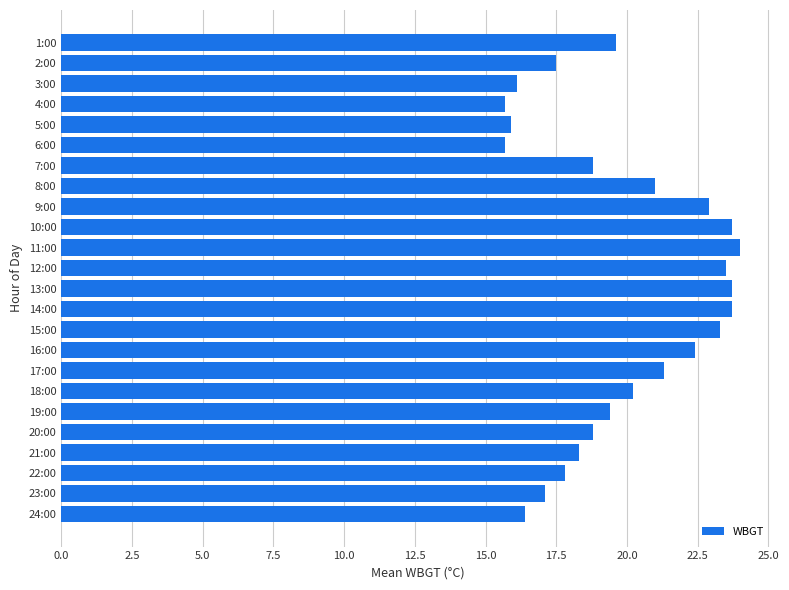

True or false: the data shows 19.4 at 19:00.

True